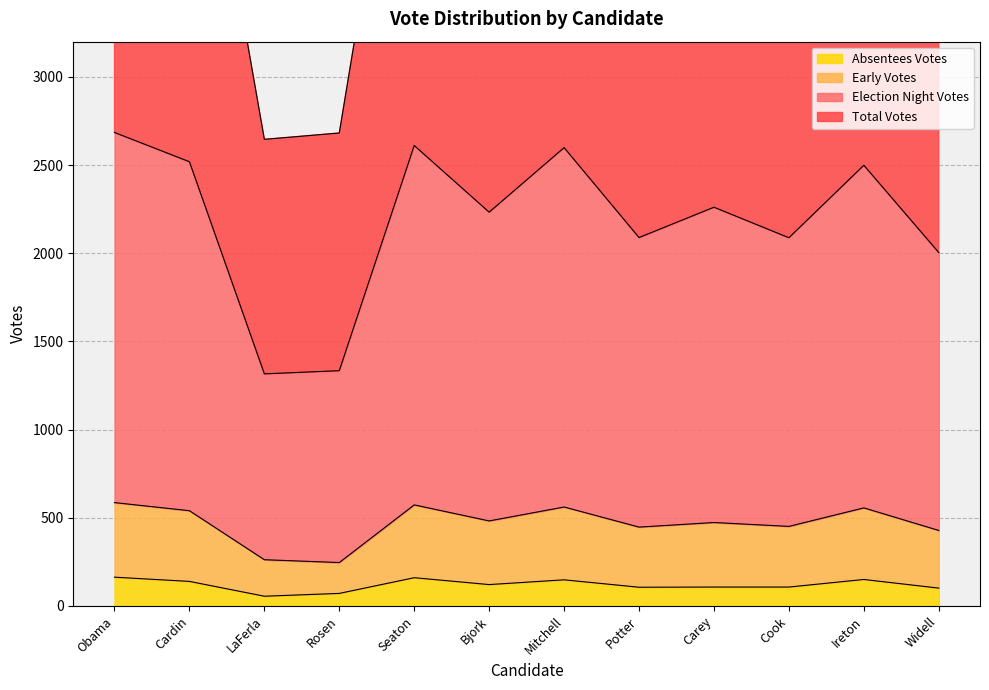

Is it true that Absentees Votes equals 163 at Obama?

True